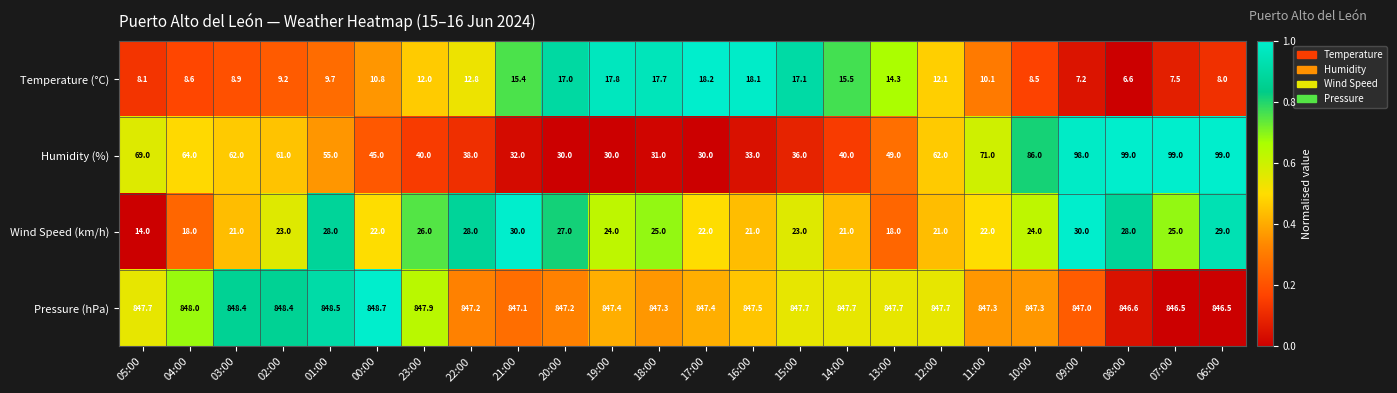

What is the difference between the highest and lowest values at 15:00?

830.6